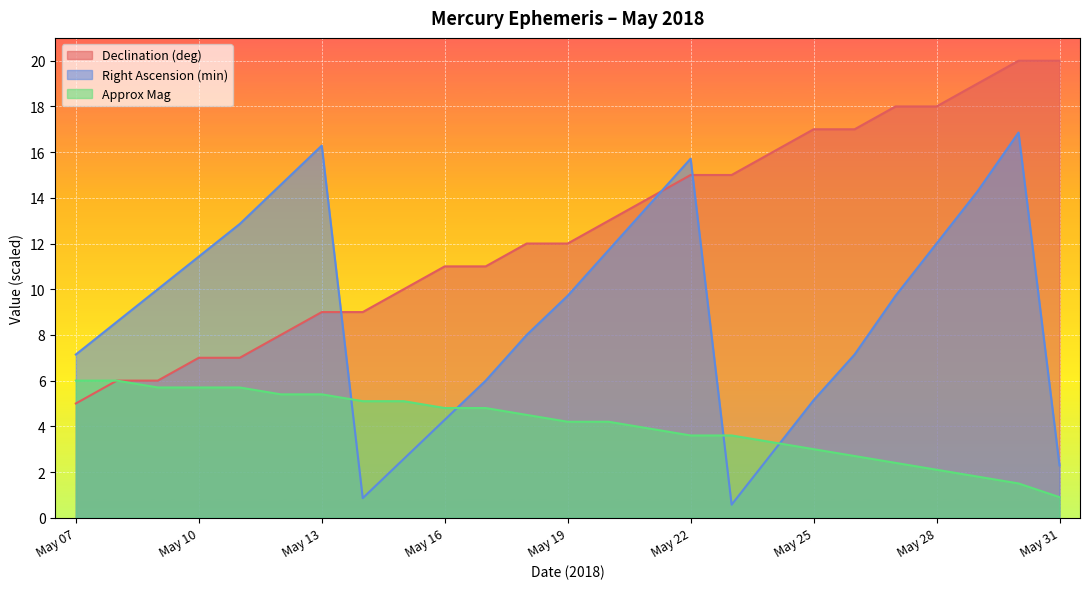

What are all the series names shown in the legend?

Declination (deg), Right Ascension (min), Approx Mag